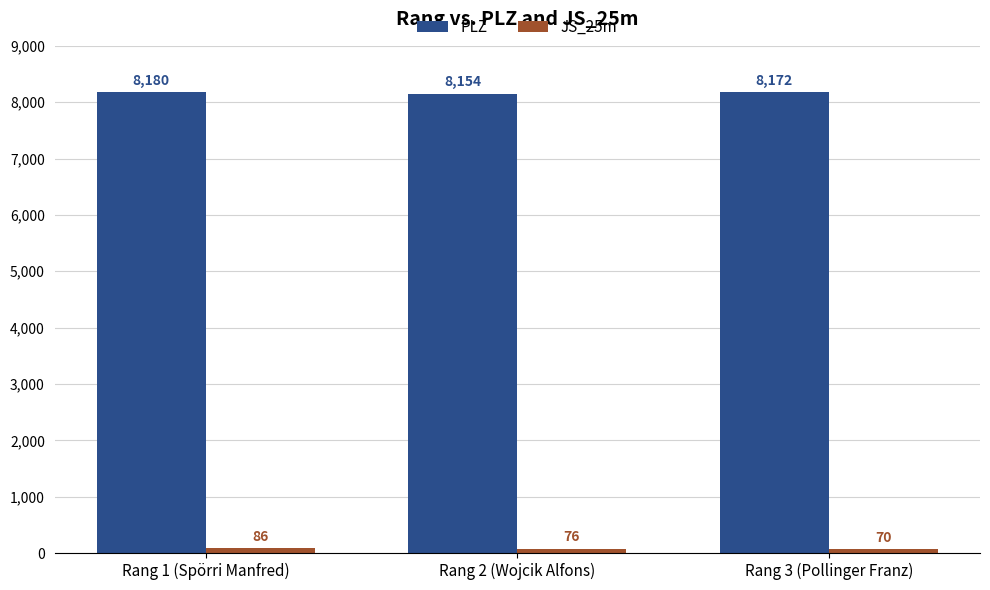

At which category is the sum across all series the highest?

Rang 1 (Spörri Manfred)